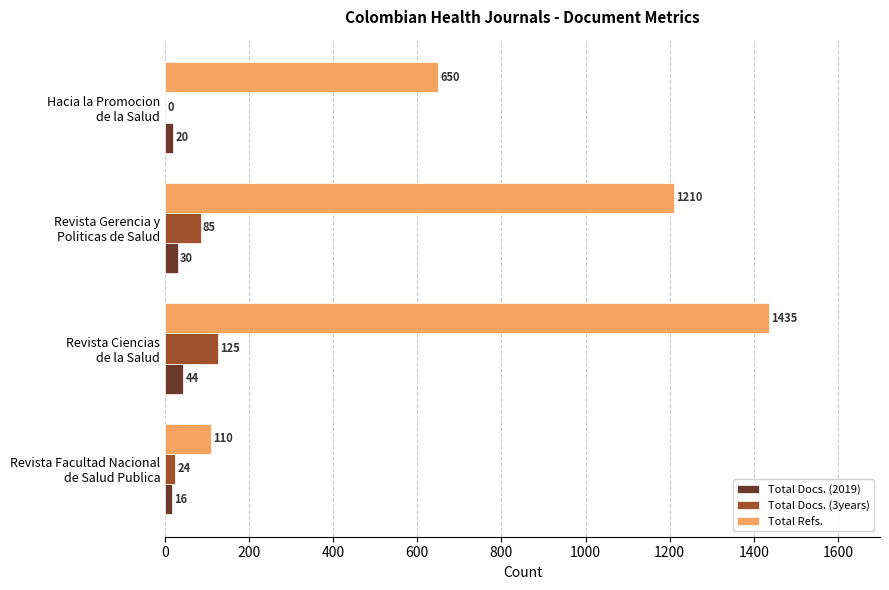

What is the maximum value for Total Refs.?

1435